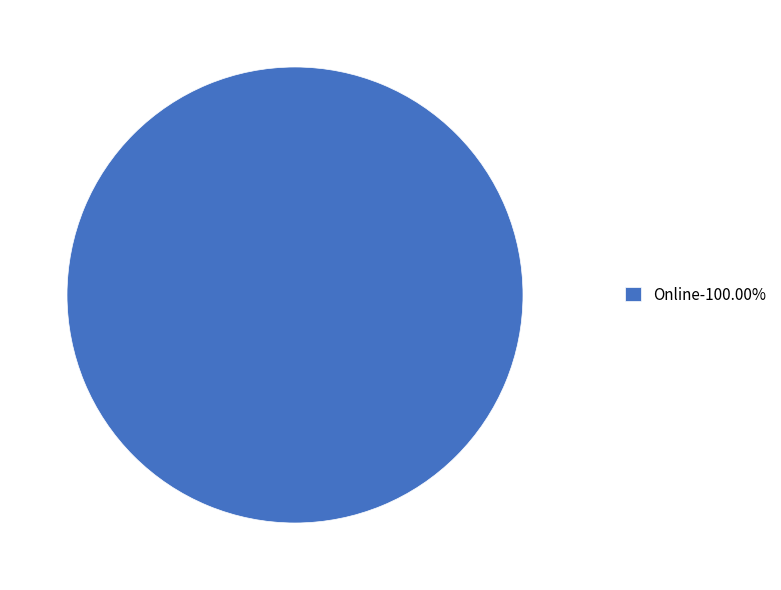

Does Online-100.00% represent more than half of the total?

Yes